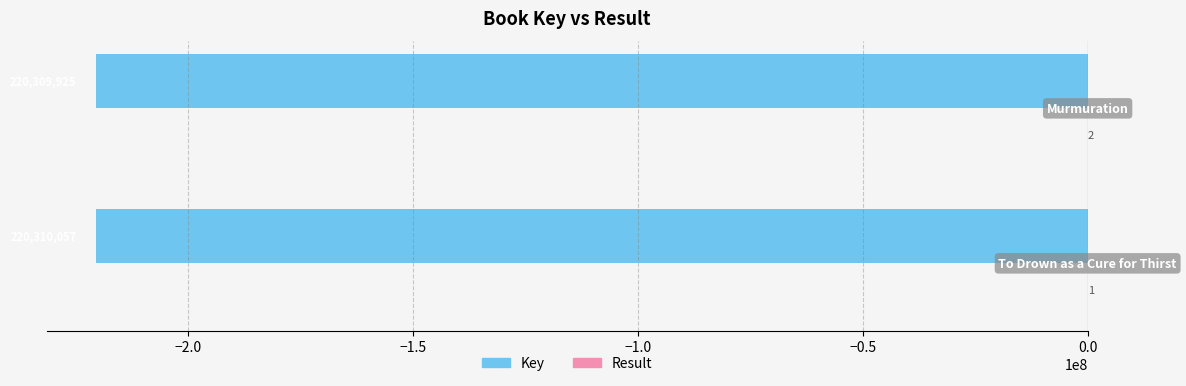

What is the sum of all Key values?

-440619982